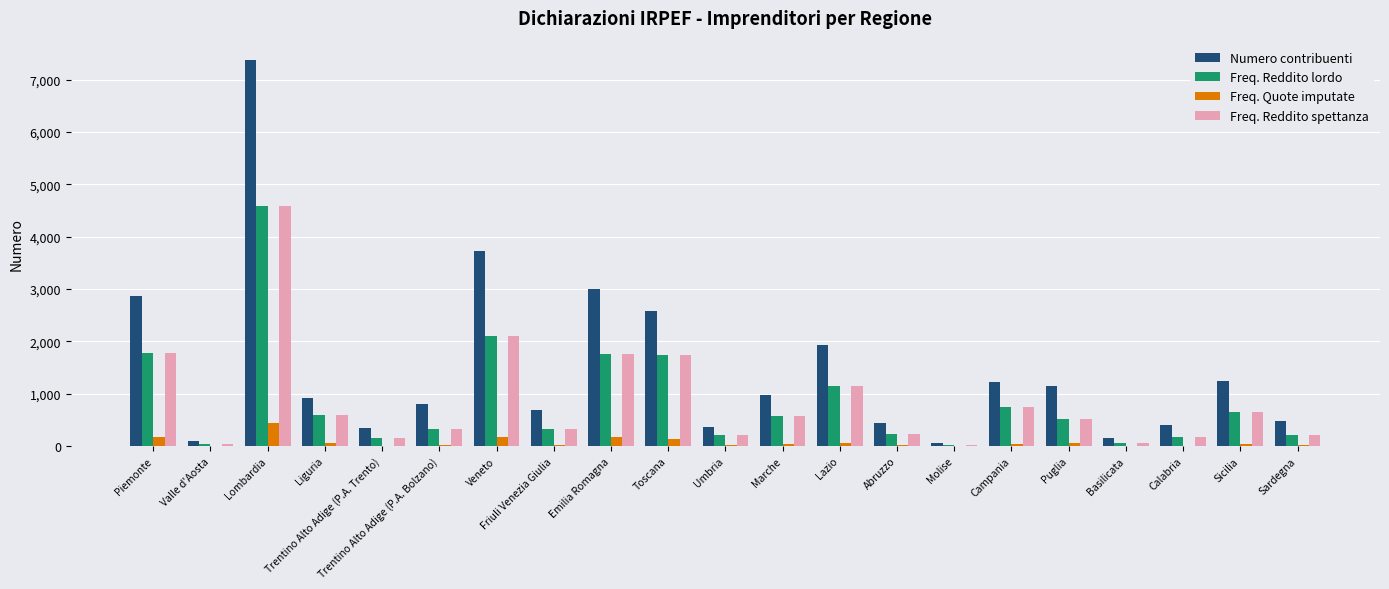

How many groups of bars are there?

21